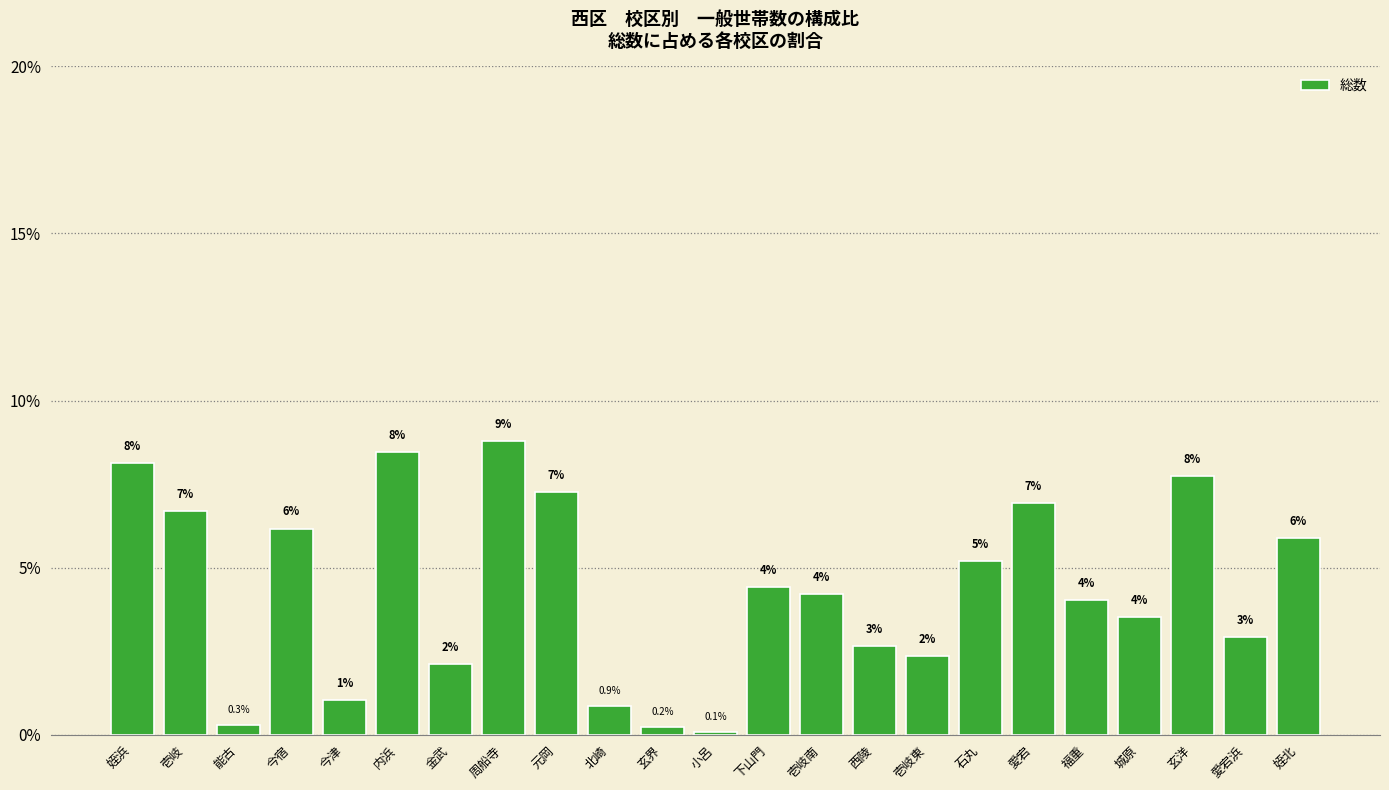

List the labels in order of value, smallest first.

小呂, 玄界, 能古, 北崎, 今津, 金武, 壱岐東, 西陵, 愛宕浜, 城原, 福重, 壱岐南, 下山門, 石丸, 姪北, 今宿, 壱岐, 愛宕, 元岡, 玄洋, 姪浜, 内浜, 周船寺